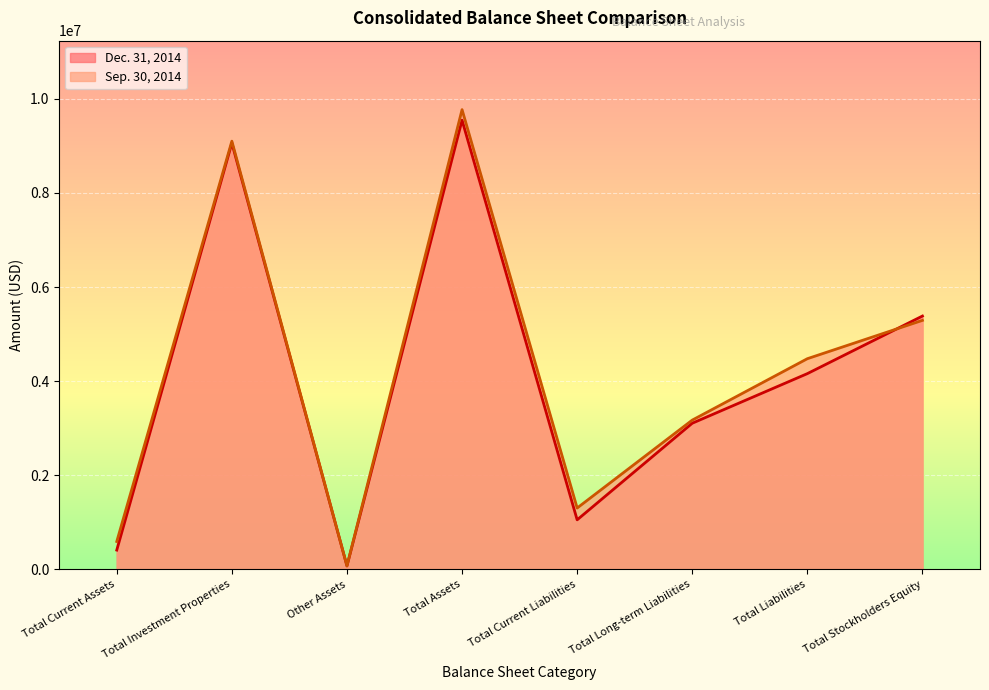

Reading right to left, what are all the values shown in this chart?

Dec. 31, 2014: Total Stockholders Equity=5383876	Total Liabilities=4160191	Total Long-term Liabilities=3106376	Total Current Liabilities=1053815	Total Assets=9544067	Other Assets=74105	Total Investment Properties=9058983	Total Current Assets=410979
Sep. 30, 2014: Total Stockholders Equity=5291500	Total Liabilities=4477458	Total Long-term Liabilities=3172771	Total Current Liabilities=1304687	Total Assets=9768958	Other Assets=76239	Total Investment Properties=9099158	Total Current Assets=593561